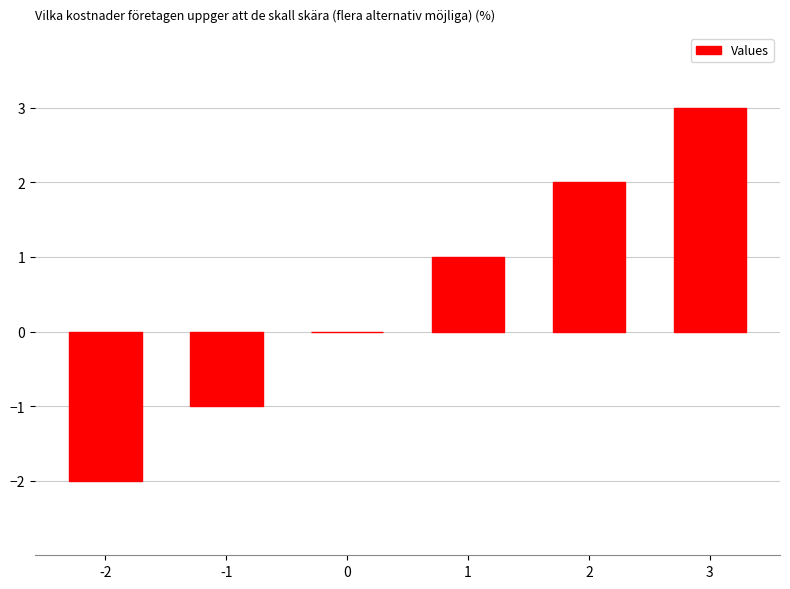

What is the change in value from 1 to 2?

+1